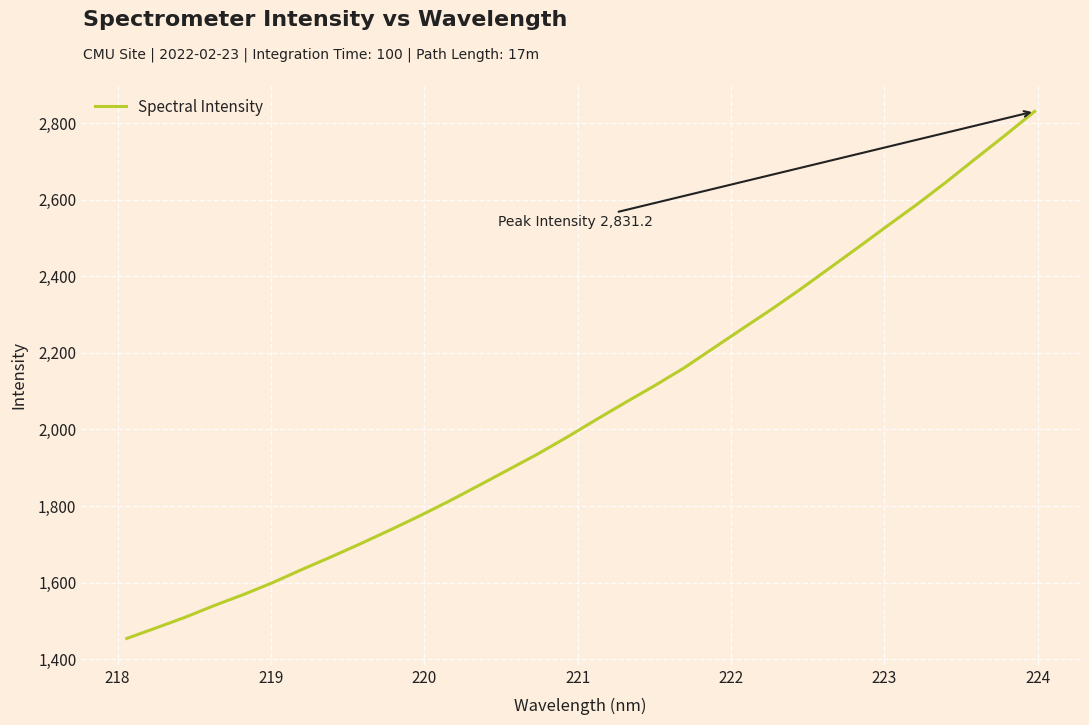

What is the difference between the maximum and minimum values?

1377.3